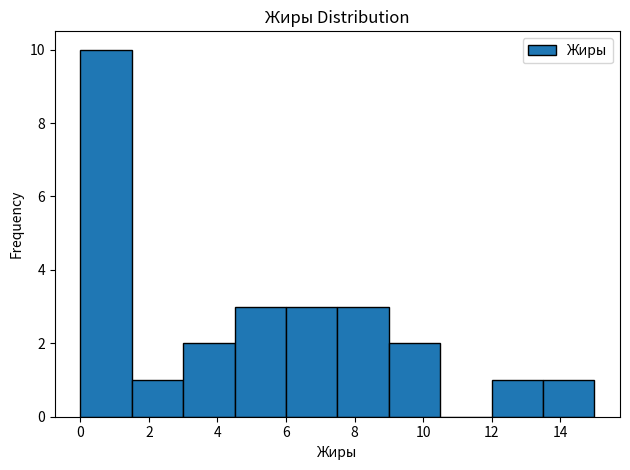

Reading left to right, transcribe this chart: for each bar, give the range it covers on the x-axis and its height. Neither the bar edges nor the heights are printed on the chart, so give them approximately, as read against the axes.

0.0 to 1.5: 10
1.5 to 3.0: 1
3.0 to 4.5: 2
4.5 to 6.0: 3
6.0 to 7.5: 3
7.5 to 9.0: 3
9.0 to 10.5: 2
10.5 to 12.0: 0
12.0 to 13.5: 1
13.5 to 15.0: 1